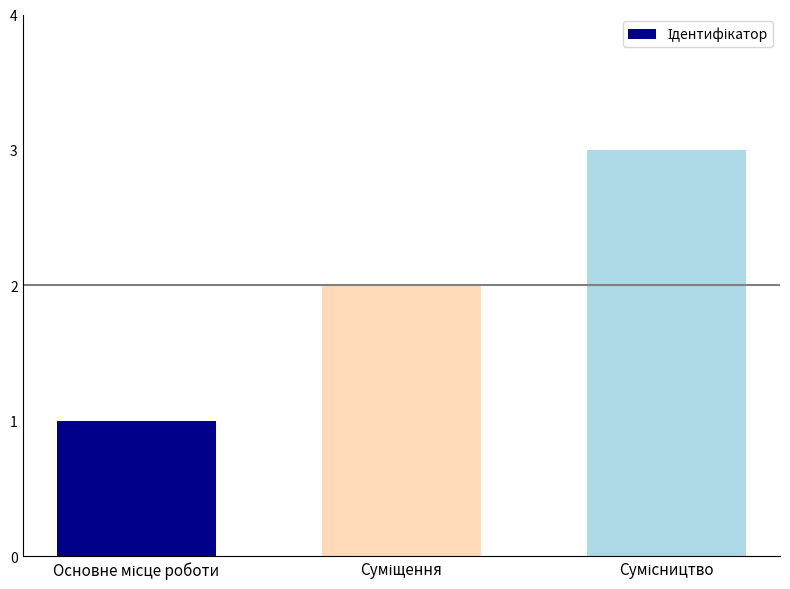

What is the average value?

2